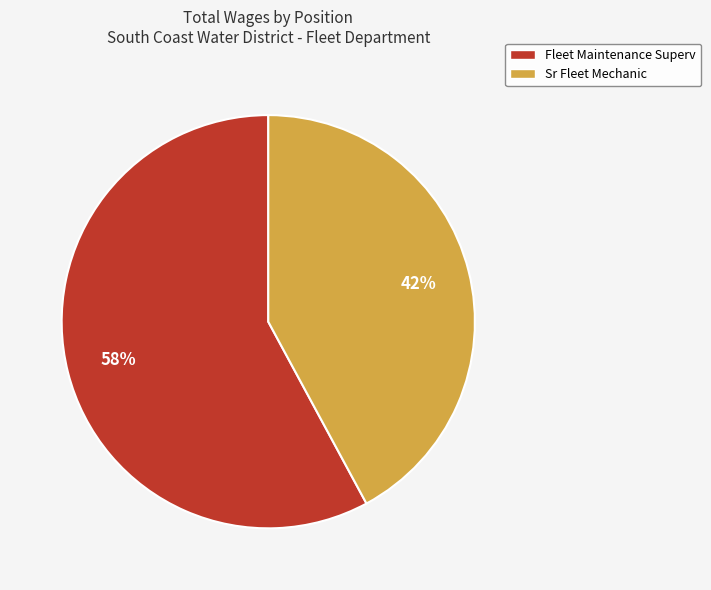

Which slice represents more than half of the pie?

Fleet Maintenance Superv